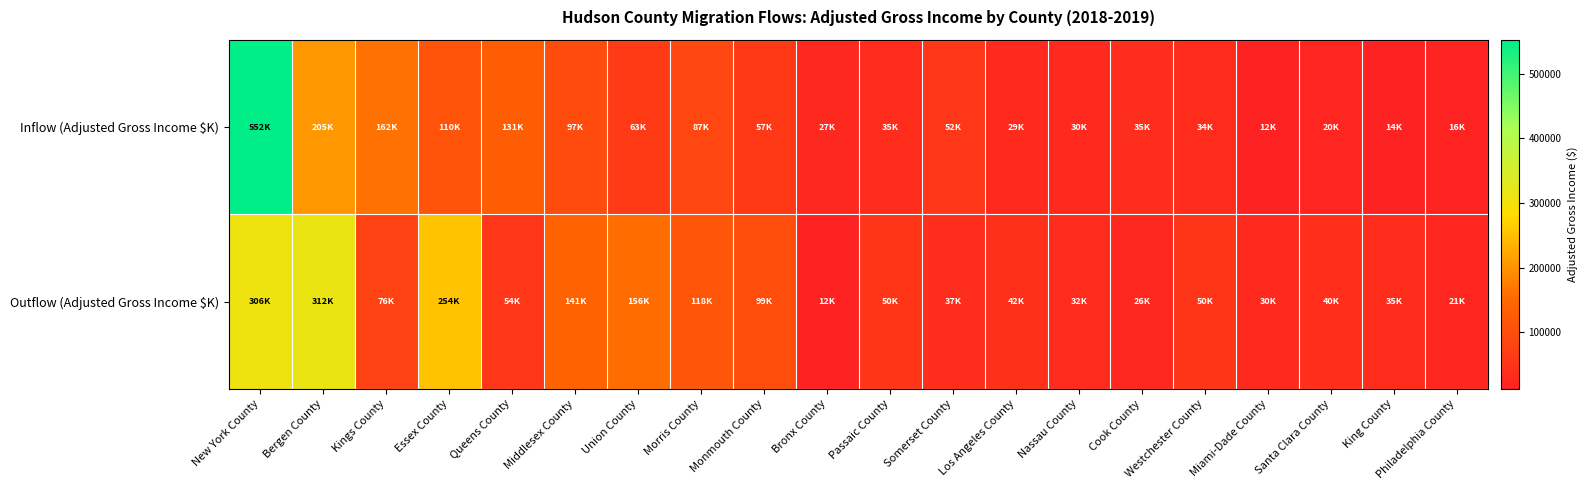

What is the total value across all series at Monmouth County?

156958